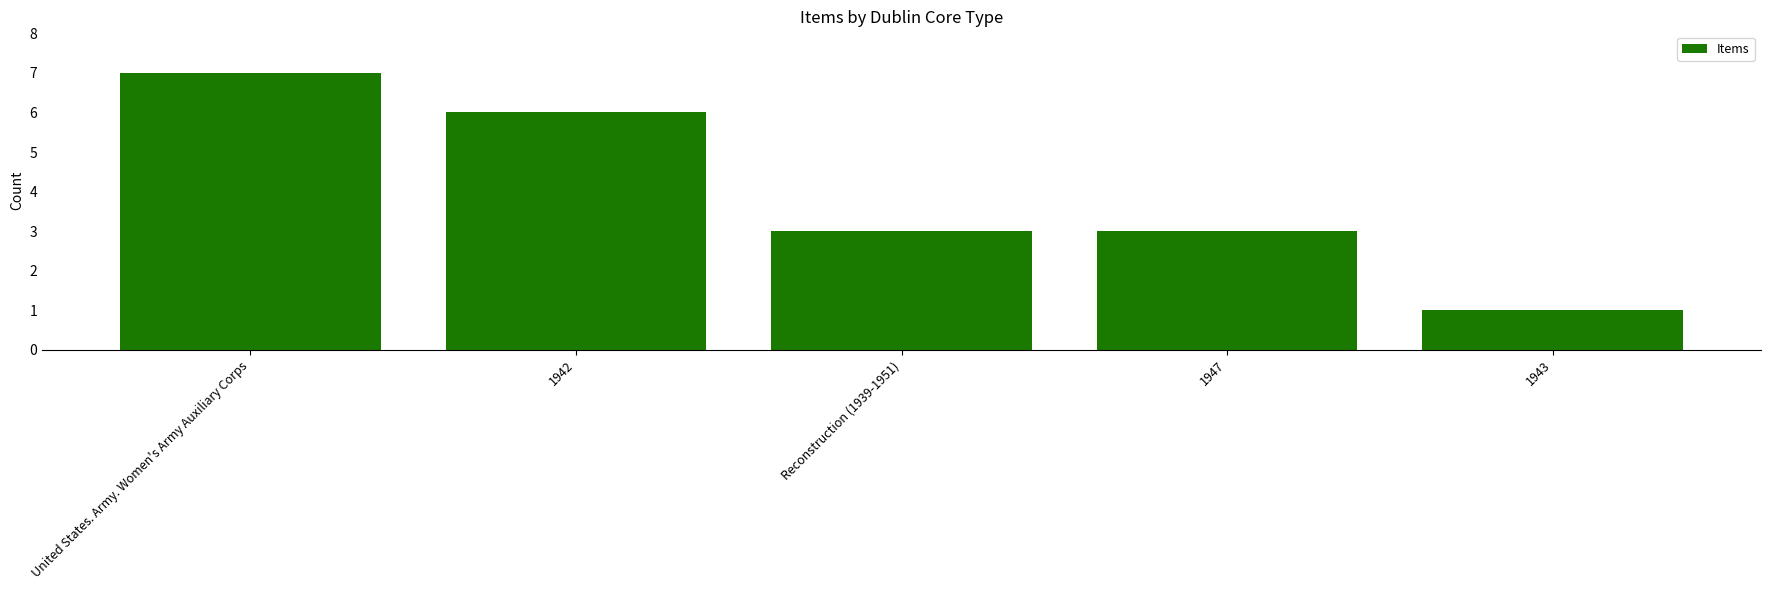

The chart shows a value of 3 at Reconstruction (1939-1951). True or false?

True